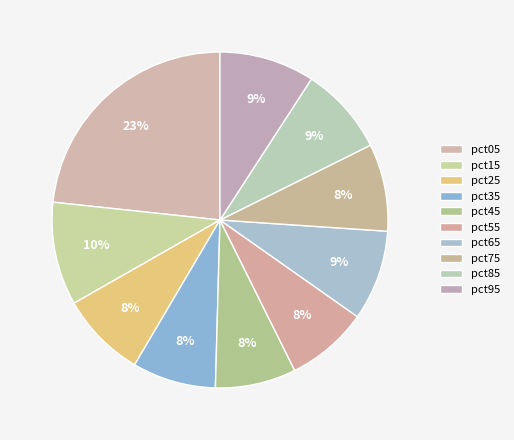

Count the number of slices in the pie.

10